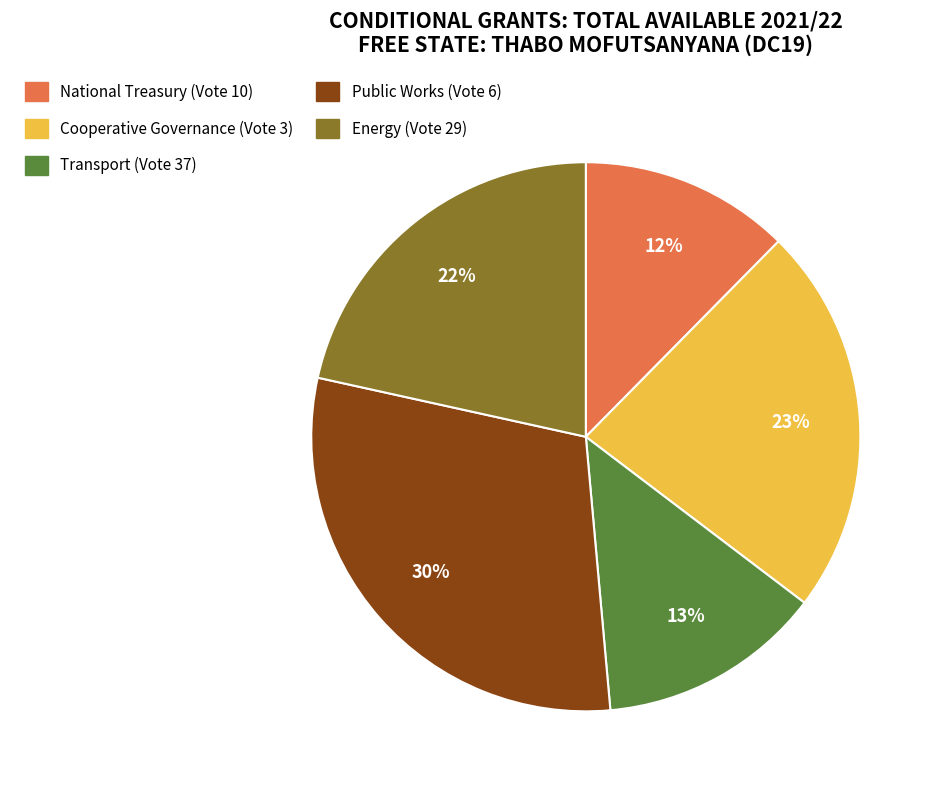

Which slice is the smallest?

National Treasury (Vote 10)